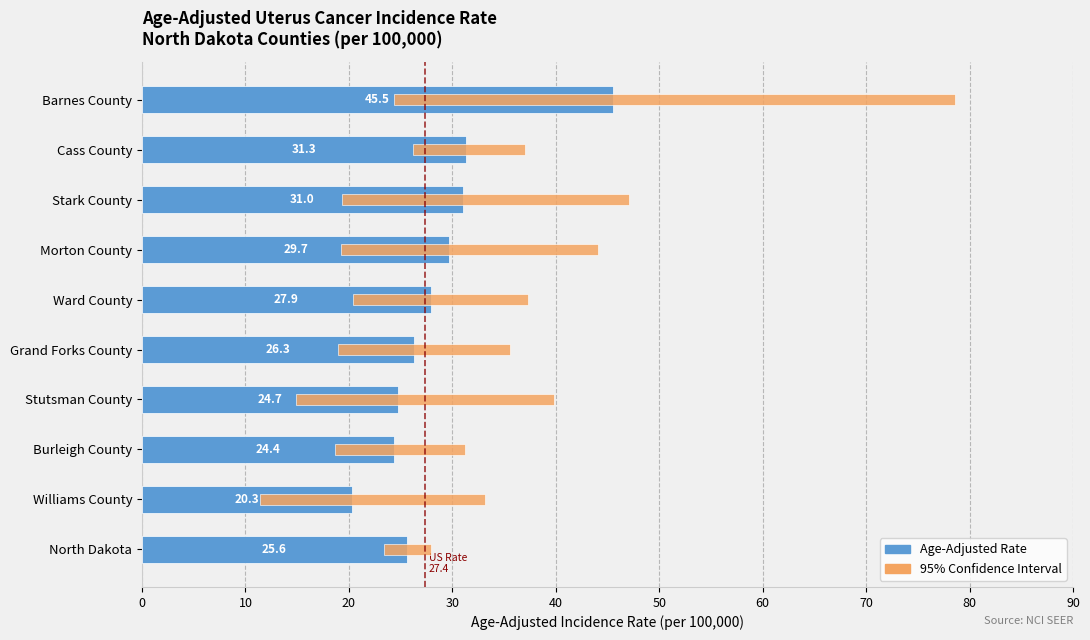

How many values in the 95% Confidence Interval series exceed 21?

5